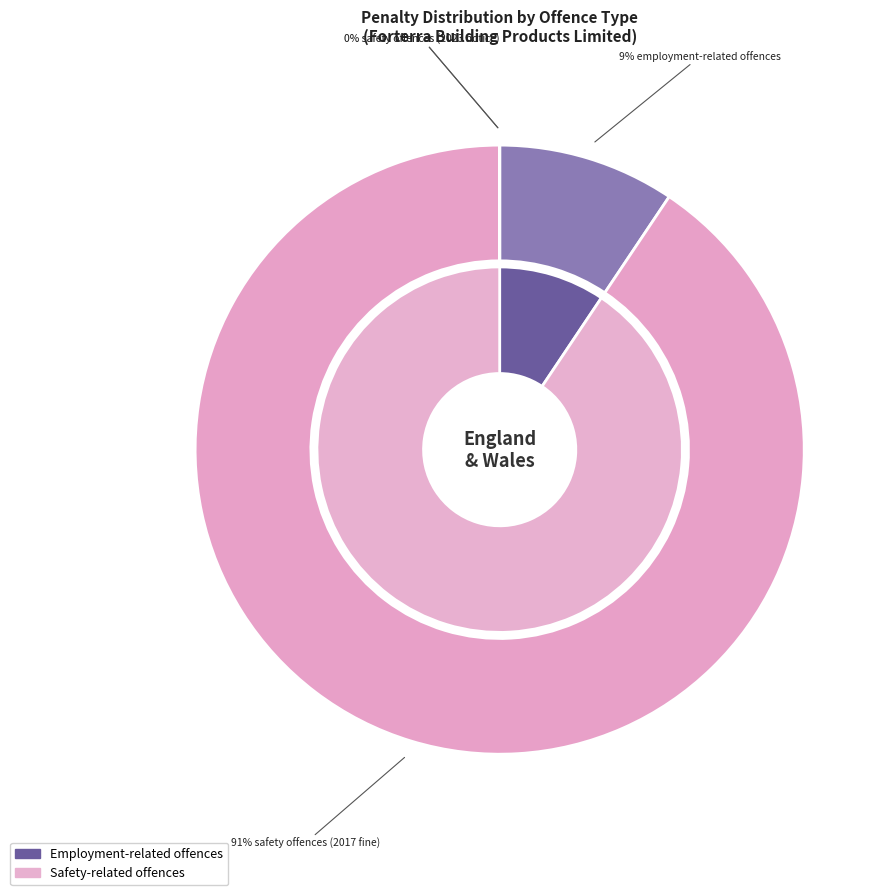

Which category has the biggest portion of the pie?

safety-related offences (2017 fine)